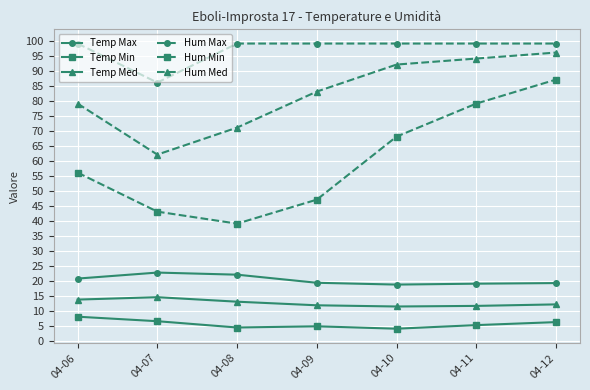

In Temp Min, how many points are higher than both neighbors (excluding endpoints)?

1